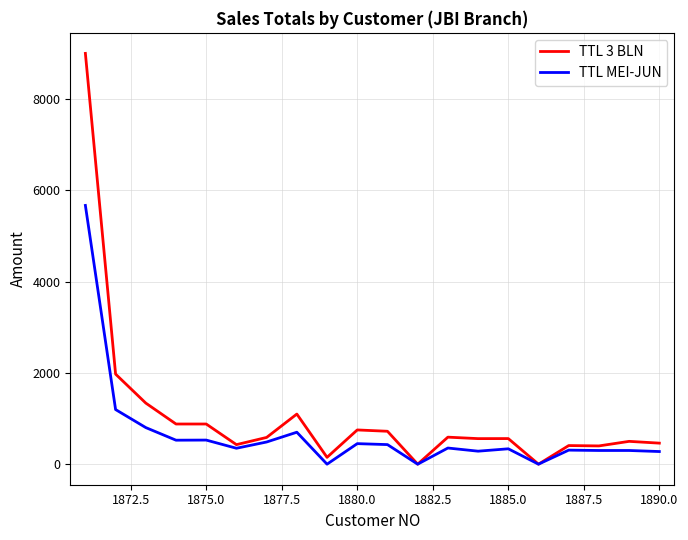

Which series has the largest total across all categories?

TTL 3 BLN